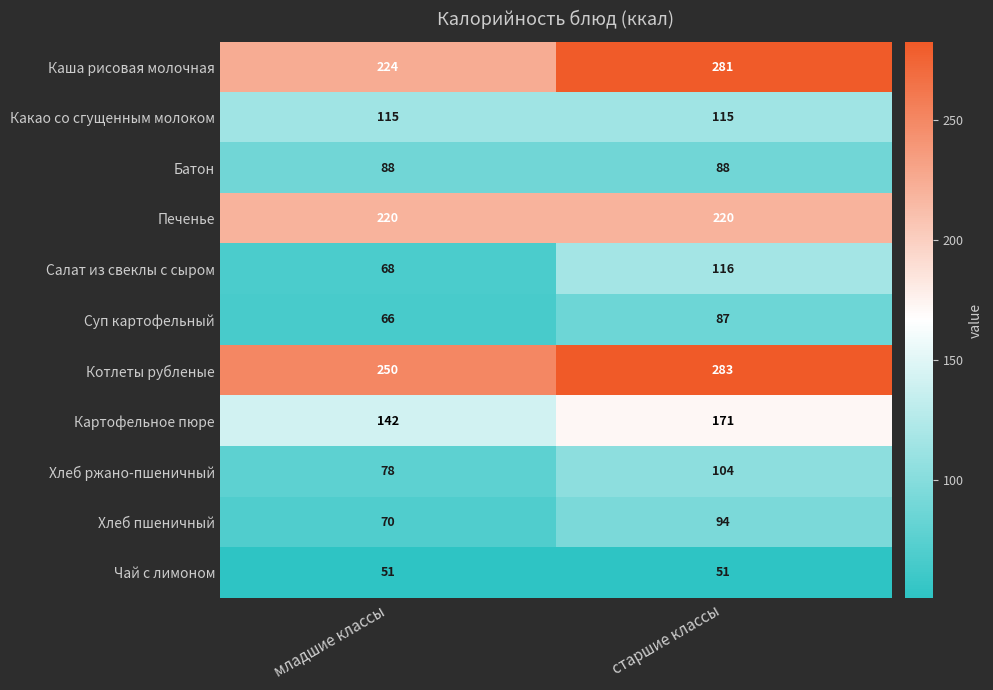

Is the value of Батон at старшие классы greater than the value of Каша рисовая молочная at старшие классы?

No